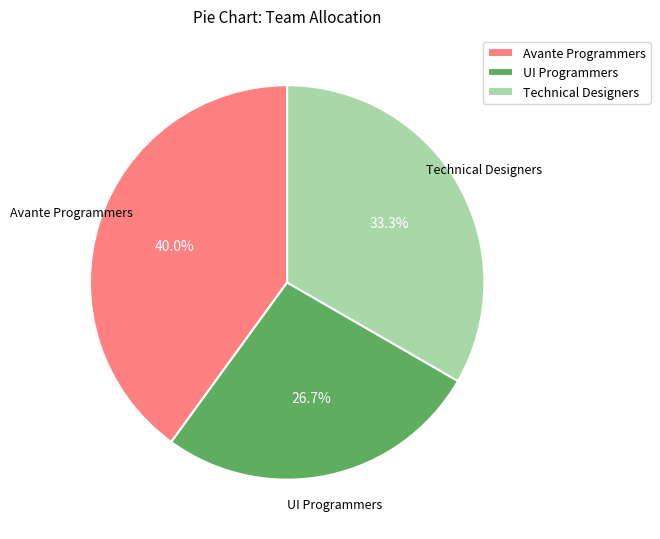

Do Avante Programmers and UI Programmers together represent more than half of the pie?

Yes